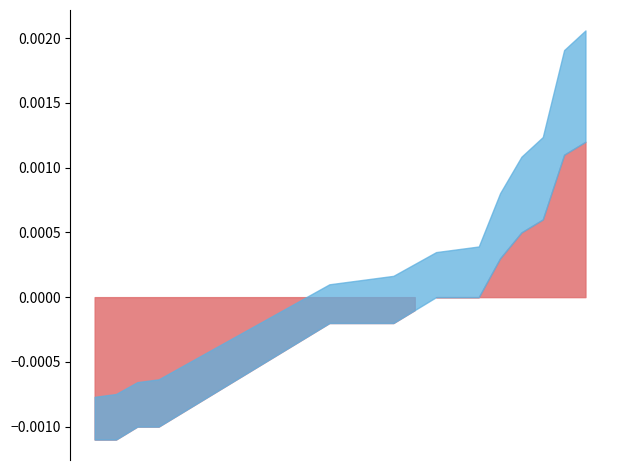

List the series in order of their overall mean, lowest first.

Tendencia (hPa), Precipitación (mm)